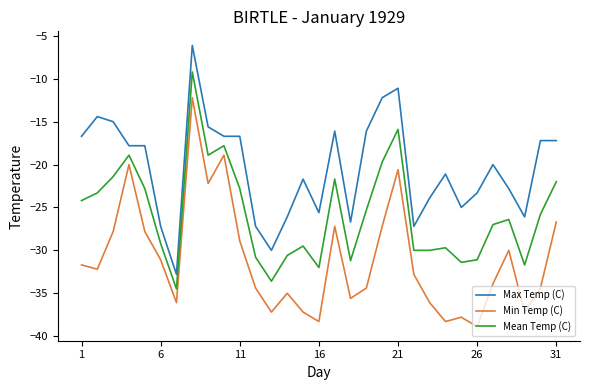

What is the difference between the maximum and minimum values in the Min Temp (C) series?

26.7